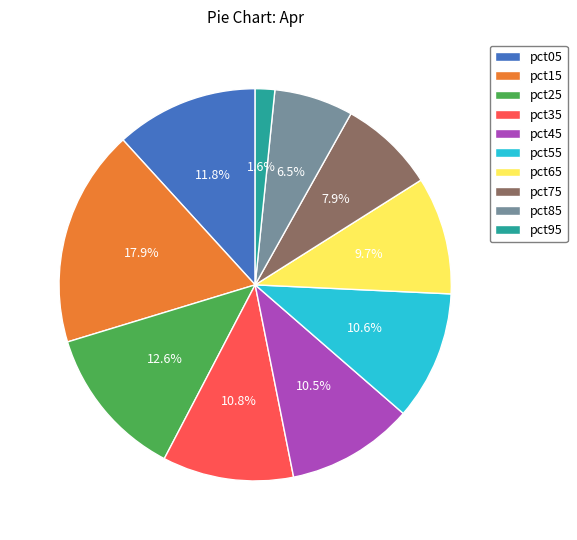

How many segments does this pie chart have?

10